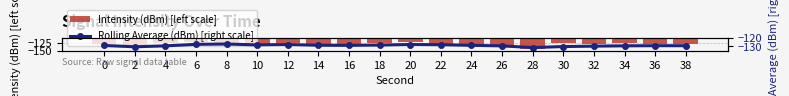

Reading left to right, list all the values displayed in this chart.

Intensity (dBm) [left scale]: 0=-128.8	2=-131.9	4=-127.0	6=-122.3	8=-125.5	10=-132.6	12=-126.8	14=-131.5	16=-129.2	18=-126.7	20=-123.4	22=-129.8	24=-132.9	26=-133.8	28=-143.4	30=-125.0	32=-127.7	34=-127.2	36=-128.5	38=-129.3
Rolling Average (dBm) [right scale]: 0=-128.8	2=-130.3	4=-129.2	6=-127.4	8=-127.1	10=-128.1	12=-127.7	14=-128.5	16=-128.7	18=-128.3	20=-127.7	22=-127.9	24=-128.6	26=-129.3	28=-131.2	30=-130.1	32=-129.6	34=-129.2	36=-129.1	38=-129.1